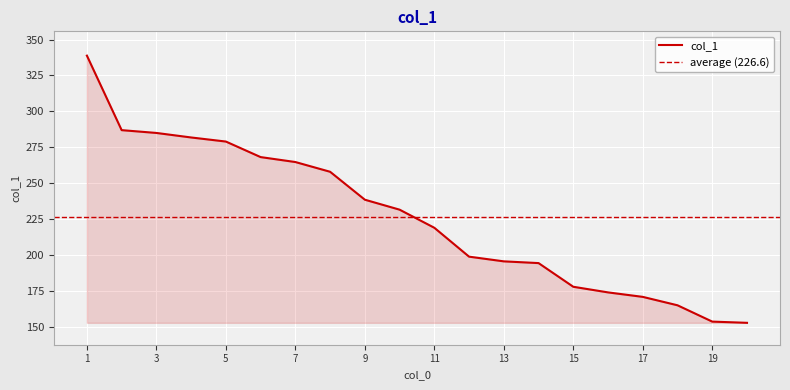

List the labels in order of value, smallest first.

20, 19, 18, 17, 16, 15, 14, 13, 12, 11, 10, 9, 8, 7, 6, 5, 4, 3, 2, 1